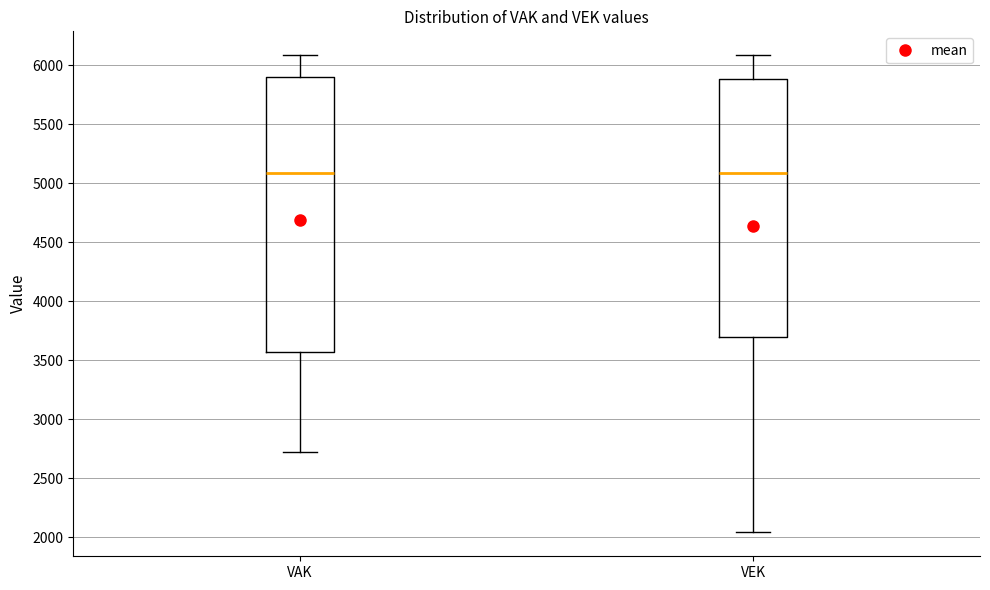

Comparing the boxes themselves (not the whiskers), which one is the tallest?

VAK